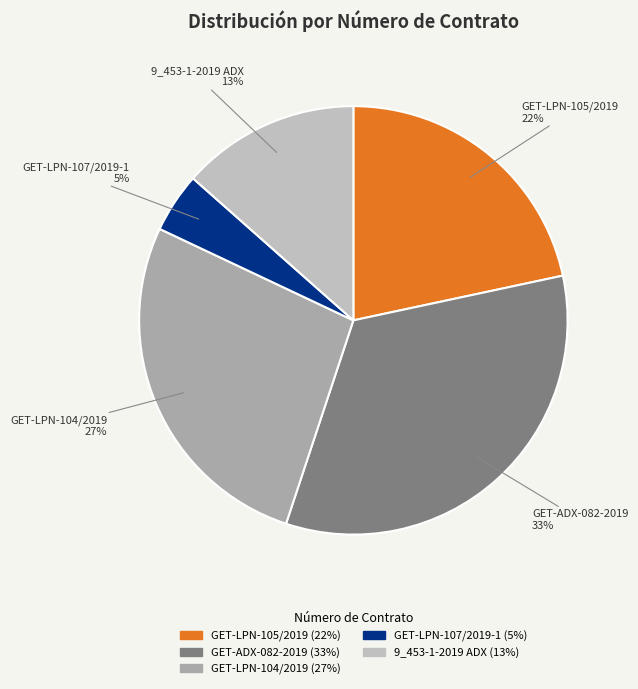

Combined, do GET-LPN-107/2019-1 and 9_453-1-2019 ADX account for over 50%?

No